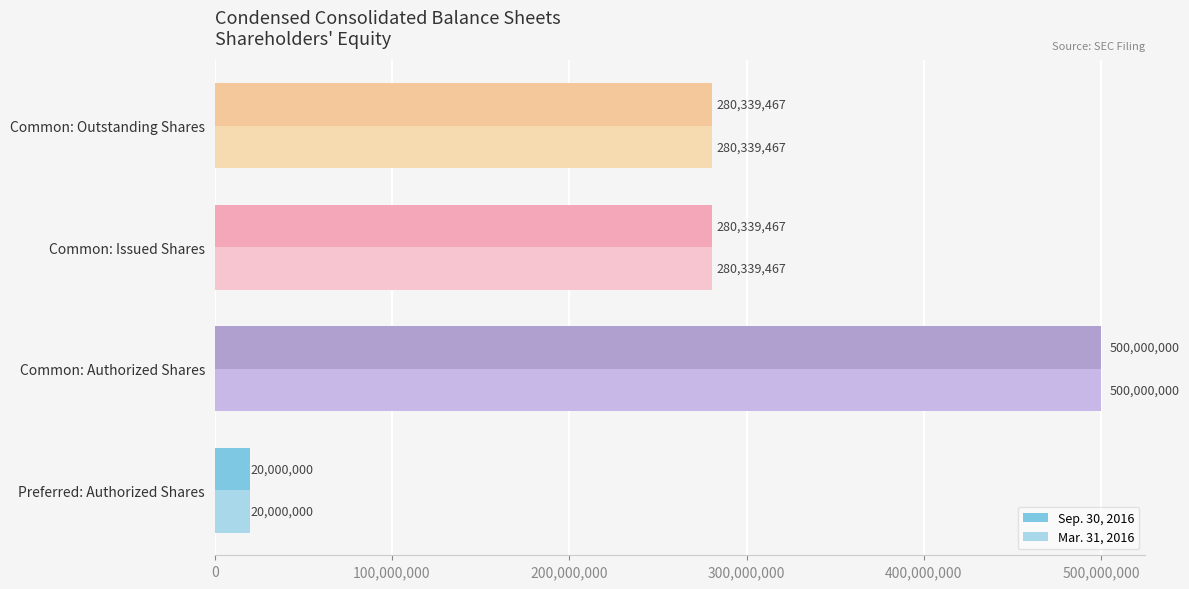

What is the total value across all series at Common: Outstanding Shares?

560678934